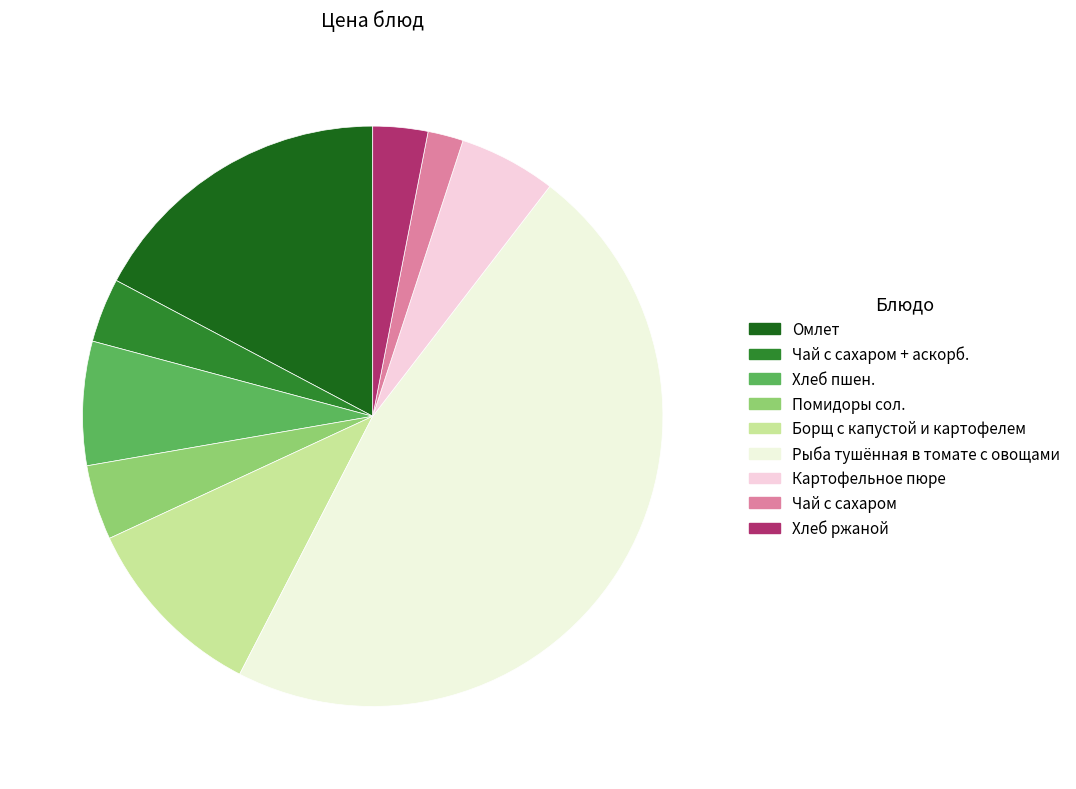

Is it true that Чай с сахаром is 2% of the pie?

True